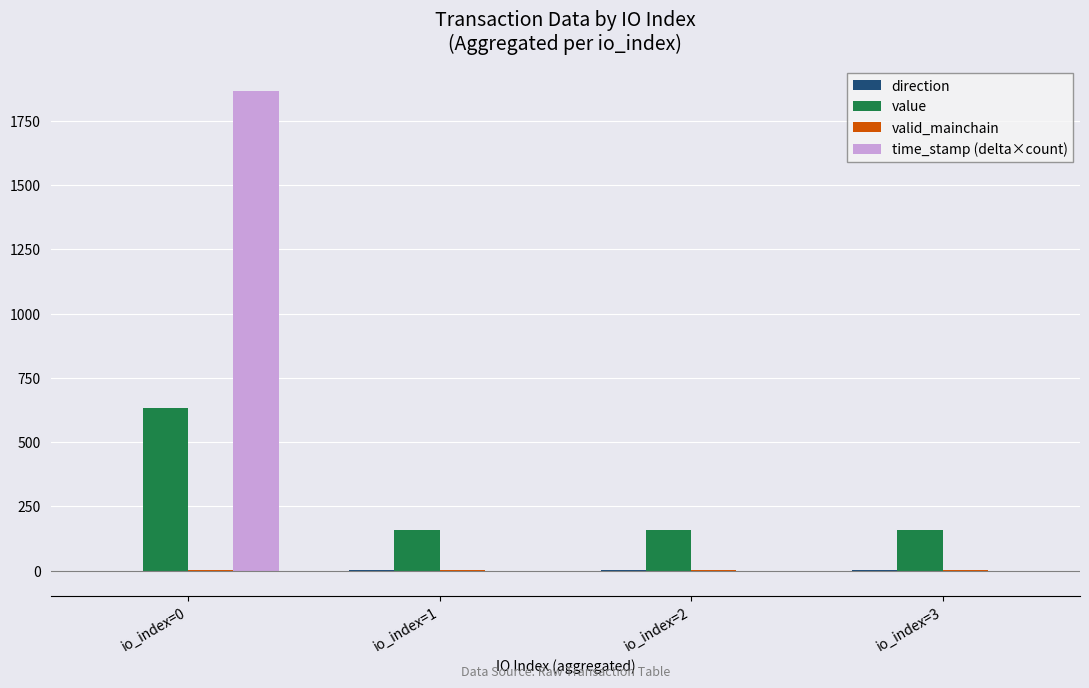

What is the sum of all value values?

1105.4